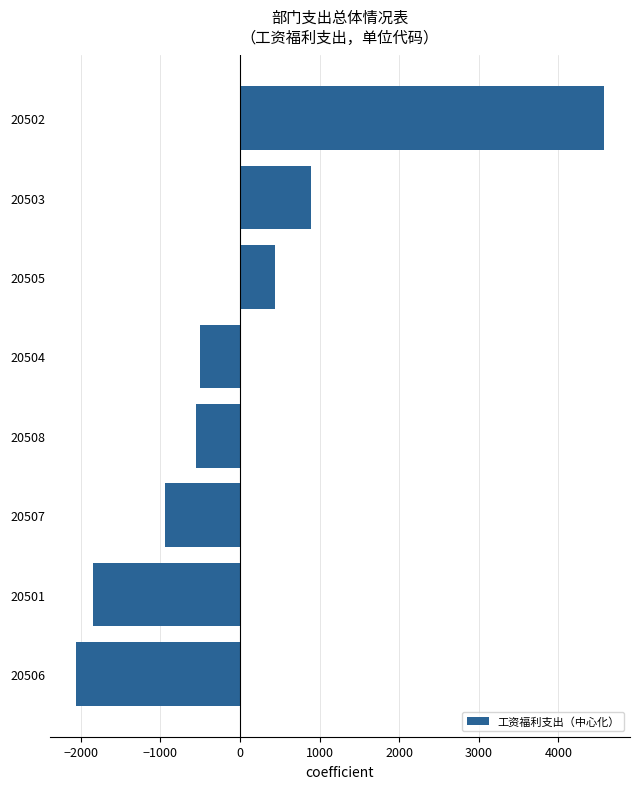

Reading bottom to top, extract all data points from this chart.

20506=-2057.3	20501=-1840.5	20507=-947.5	20508=-551.9	20504=-503.8	20505=442.2	20503=889.3	20502=4569.5